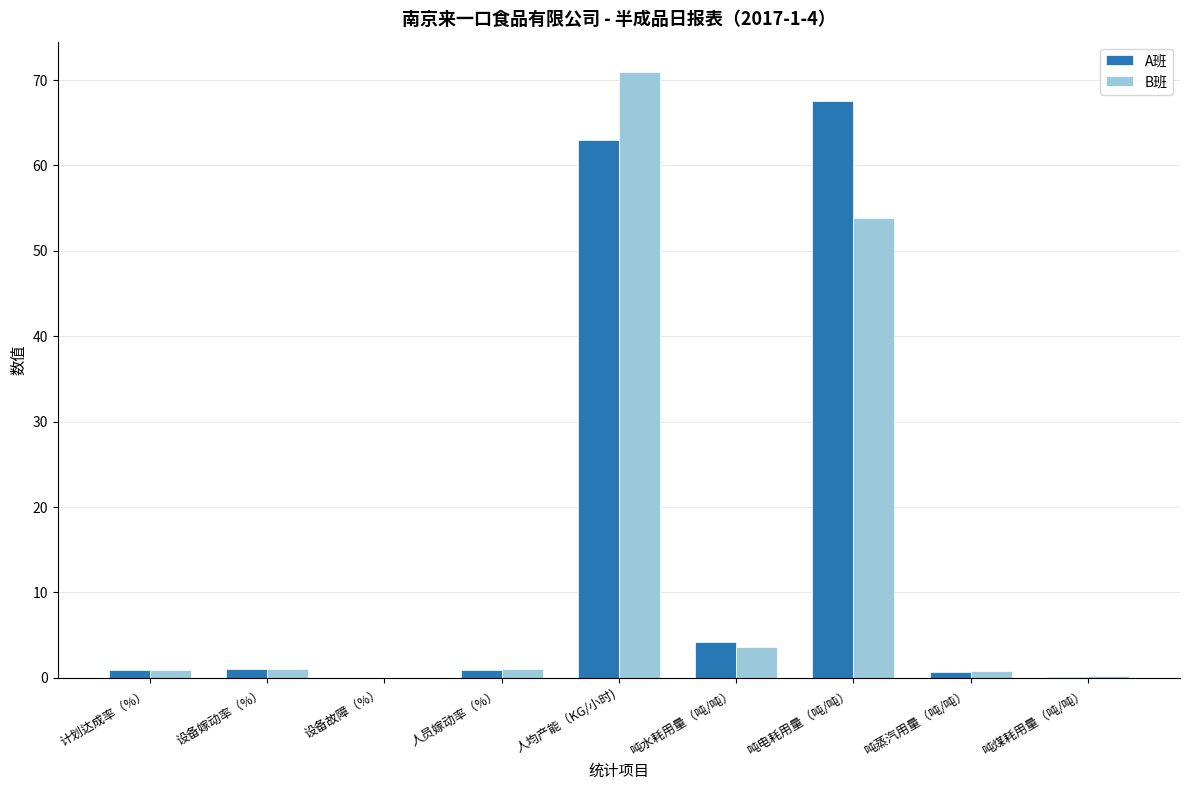

Which series has the largest total across all categories?

A班